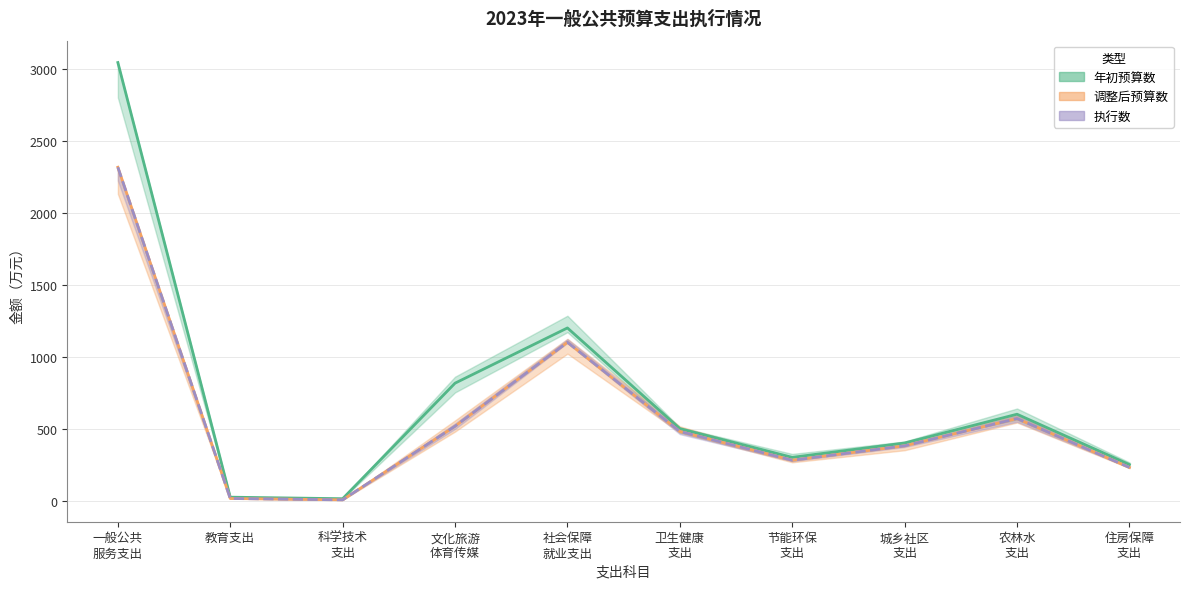

How many interior local valleys does the 年初预算数 series have?

2